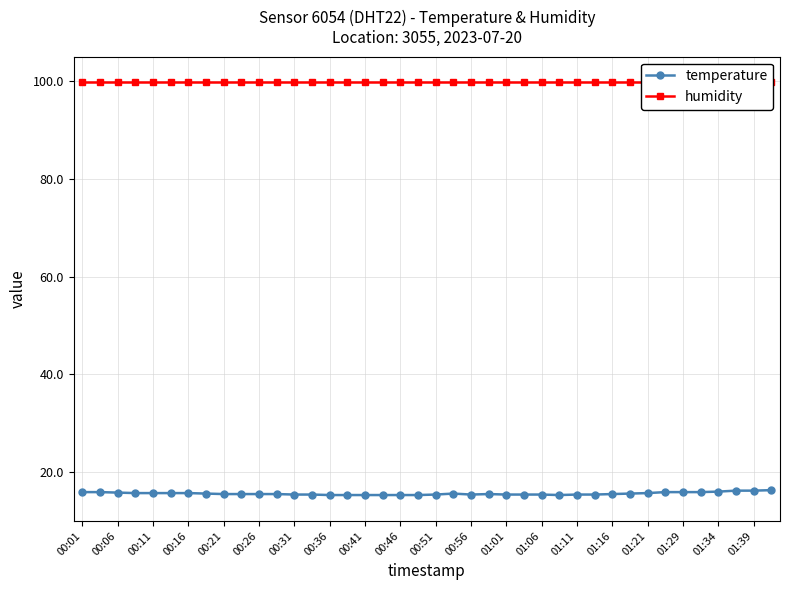

True or false: humidity and temperature cross at least once.

False